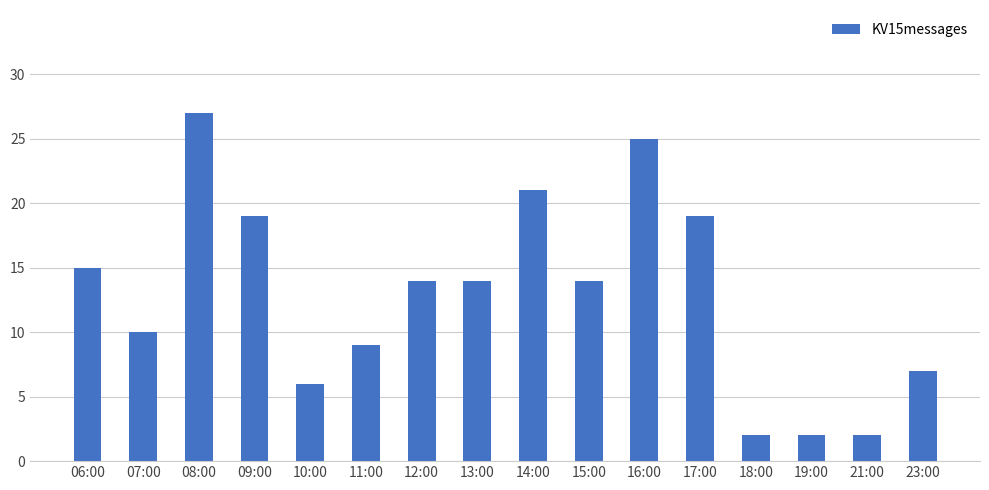

Count the number of categories in the chart.

16